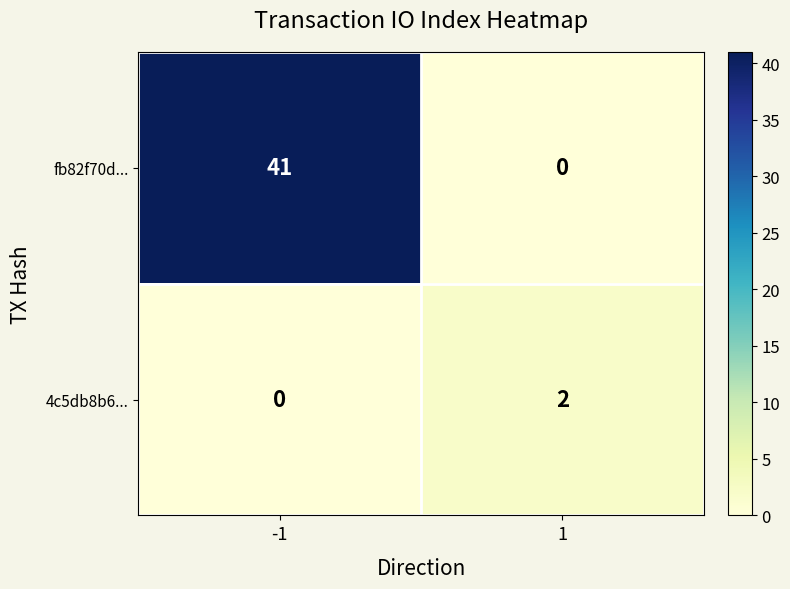

True or false: 4c5db8b6... has a value of 0 at -1.

True